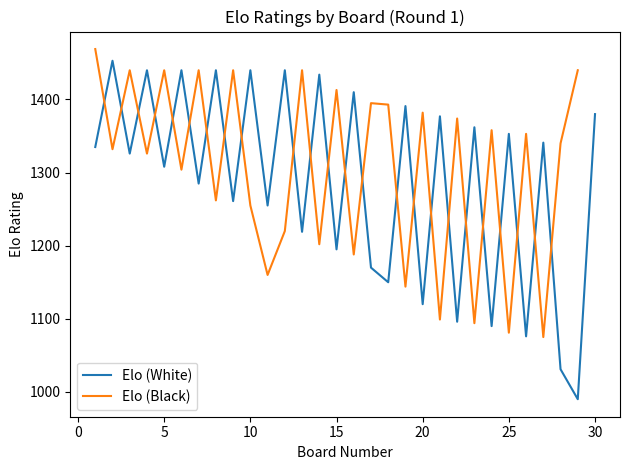

What is the difference between the maximum and minimum values?

463